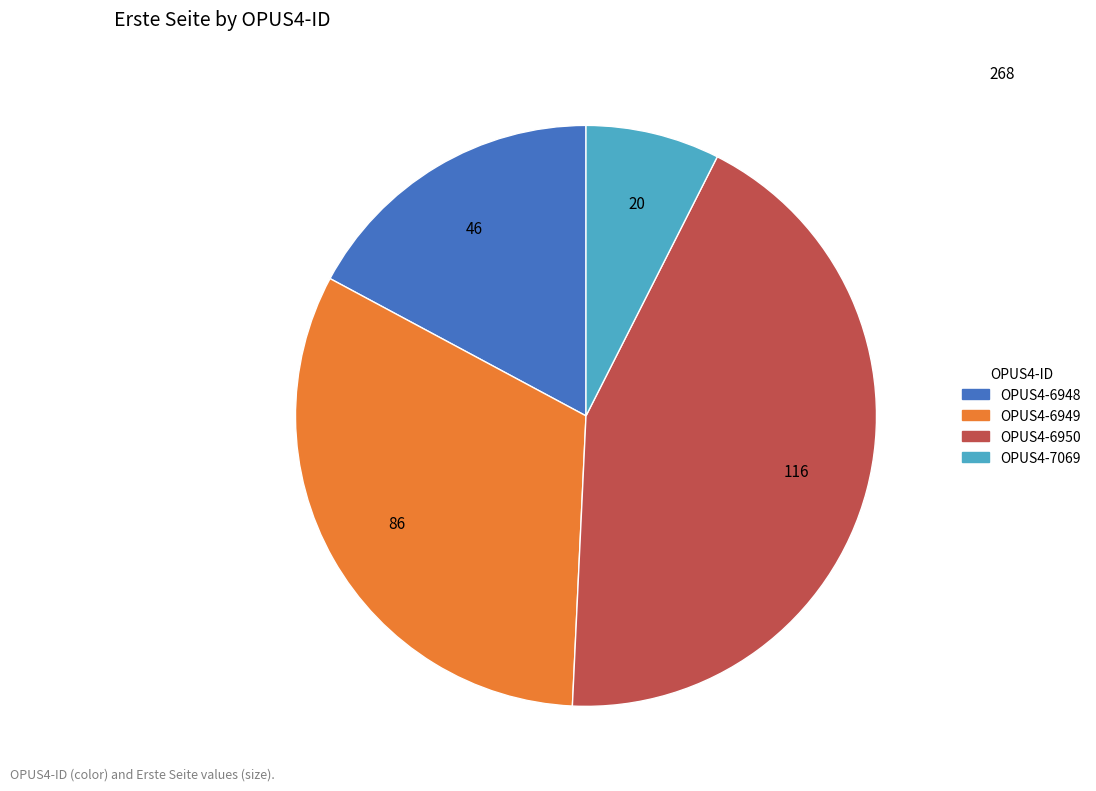

Which has a higher value, OPUS4-6948 or OPUS4-6950?

OPUS4-6950